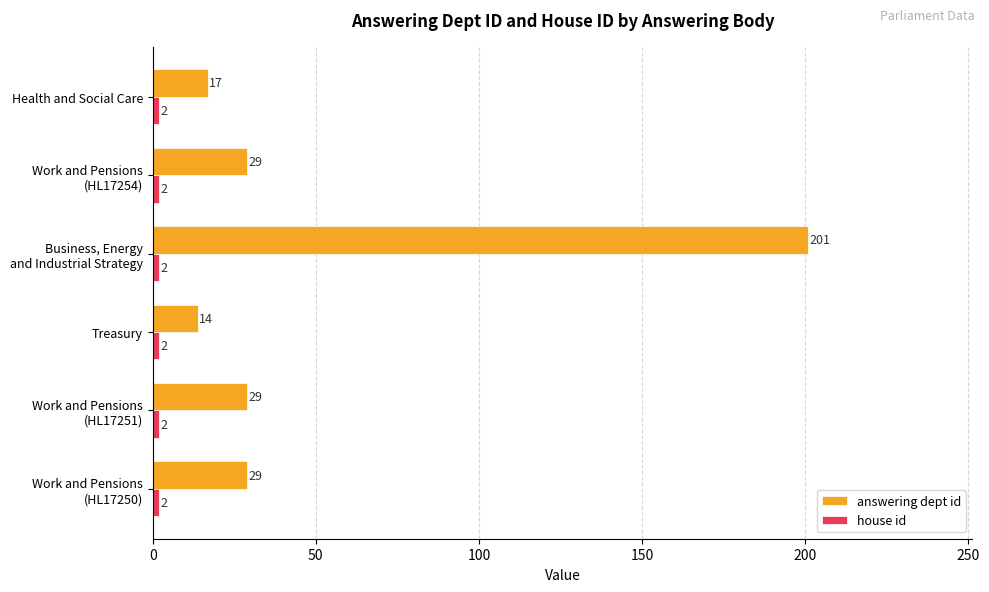

What is the maximum value shown in the chart?

201